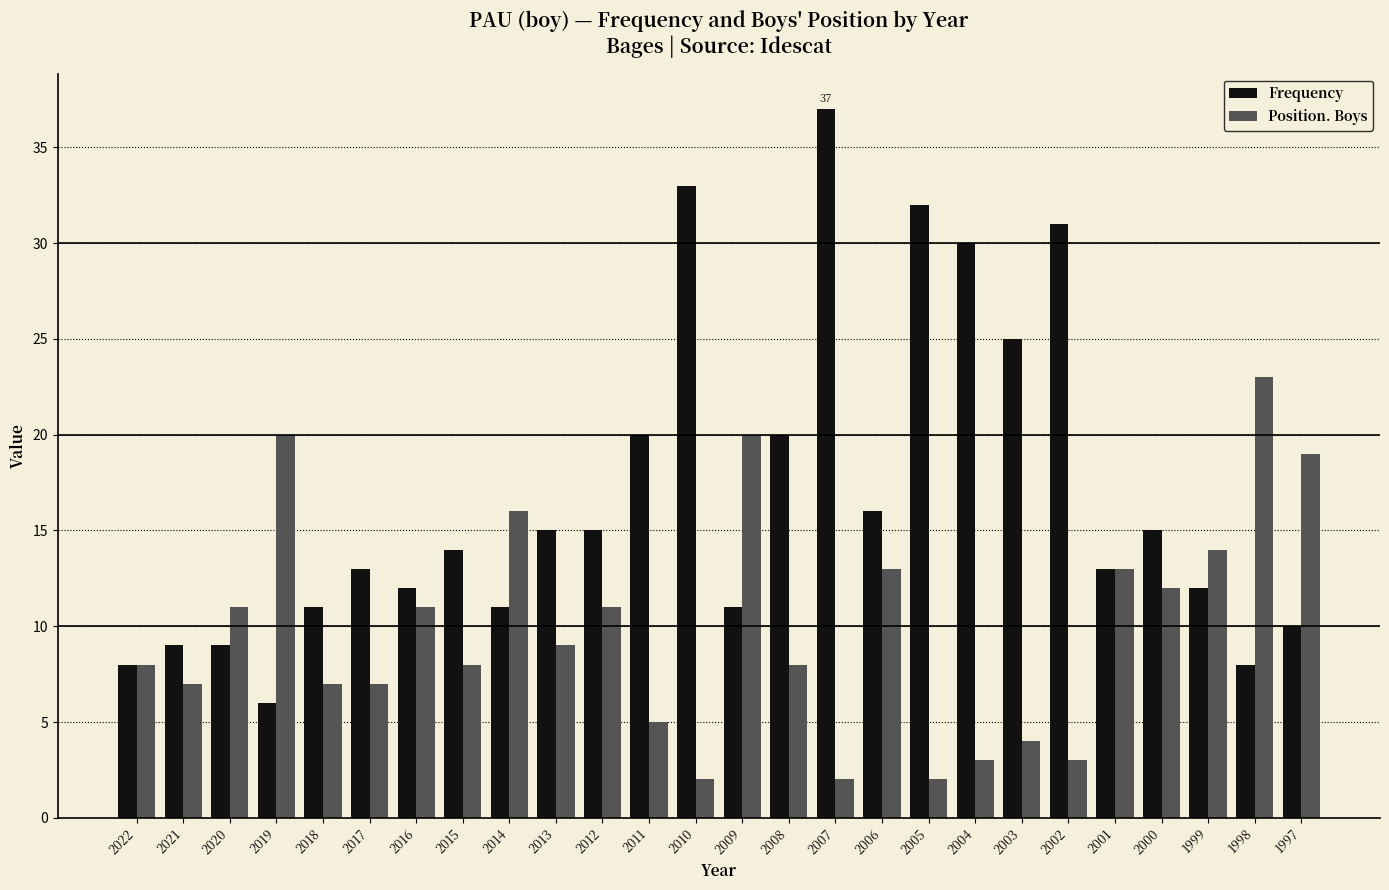

What is the smallest value displayed?

2